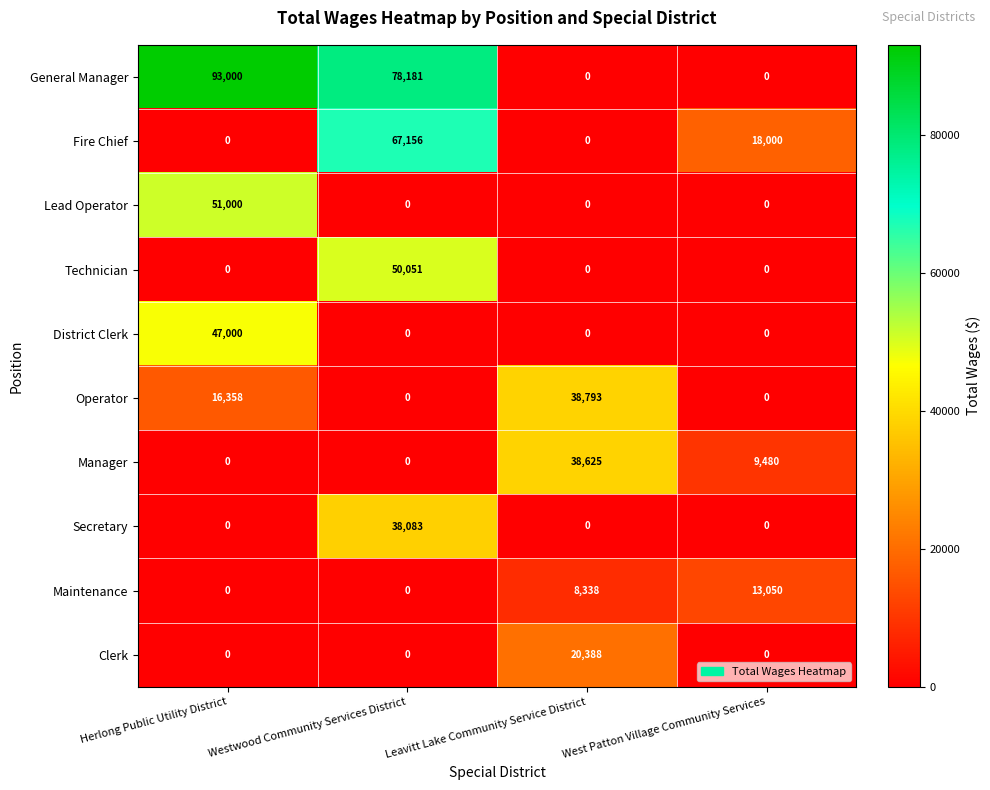

The Maintenance series shows 11730 at Leavitt Lake Community Service District. True or false?

False